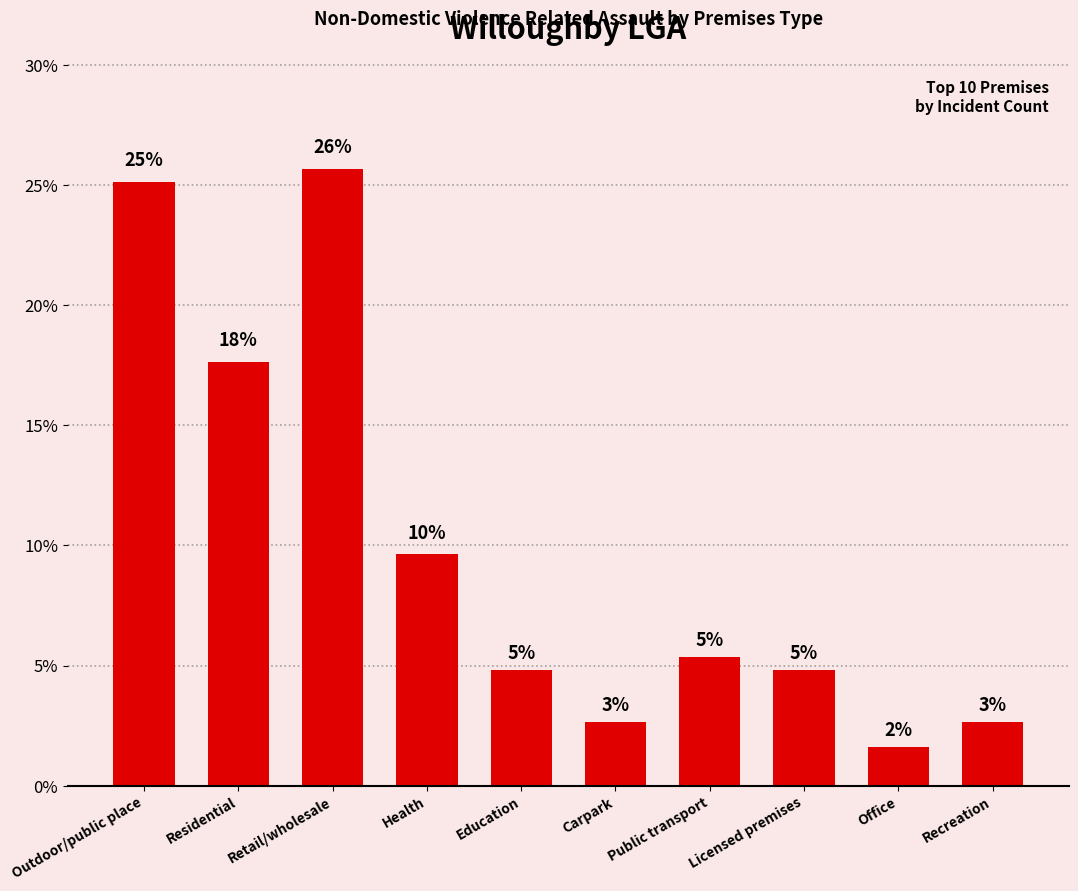

How many bars are there in total?

10